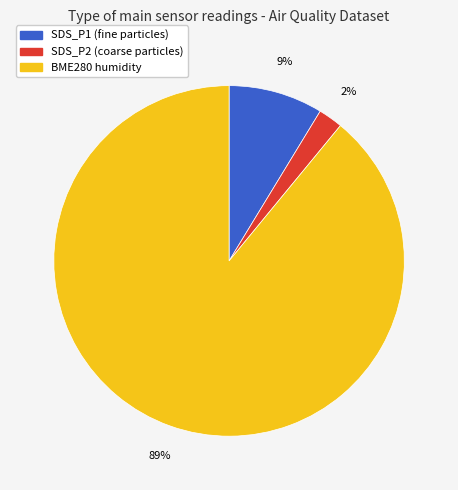

Does any single category account for the majority?

Yes